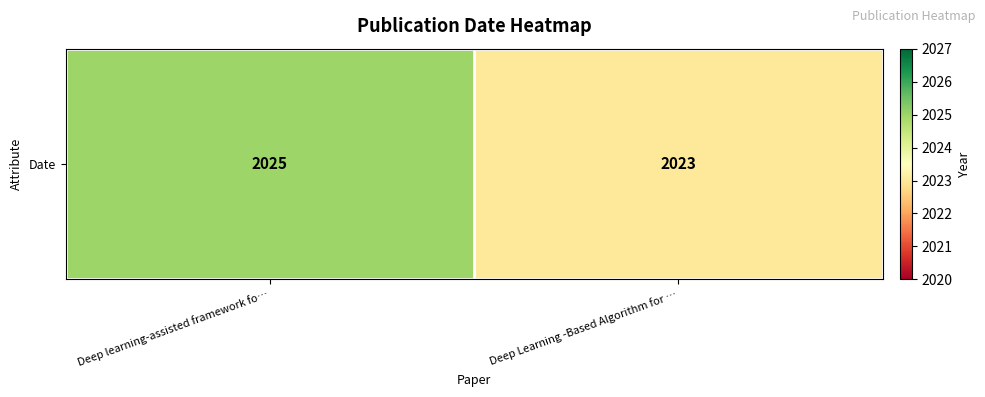

List the labels in order of value, smallest first.

Deep Learning -Based Algorithm for …, Deep learning-assisted framework fo…